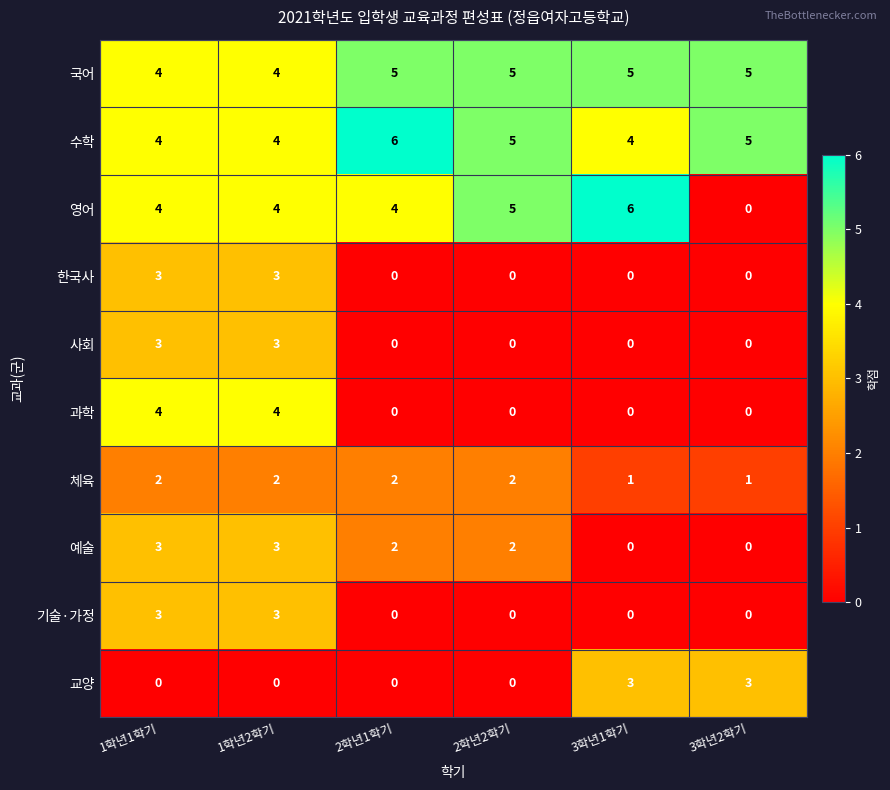

What is the sum of all 예술 values?

10